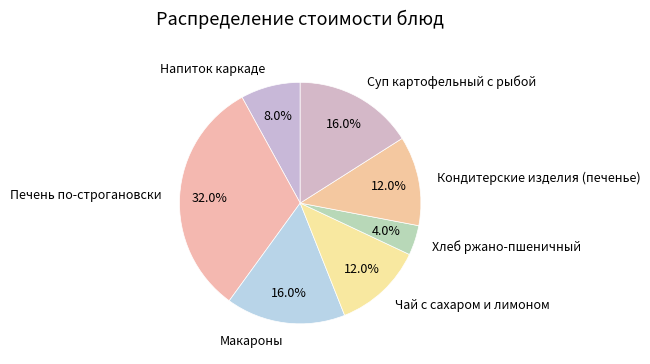

What is the ratio of the value at Хлеб ржано-пшеничный to the value at Напиток каркаде?

0.5